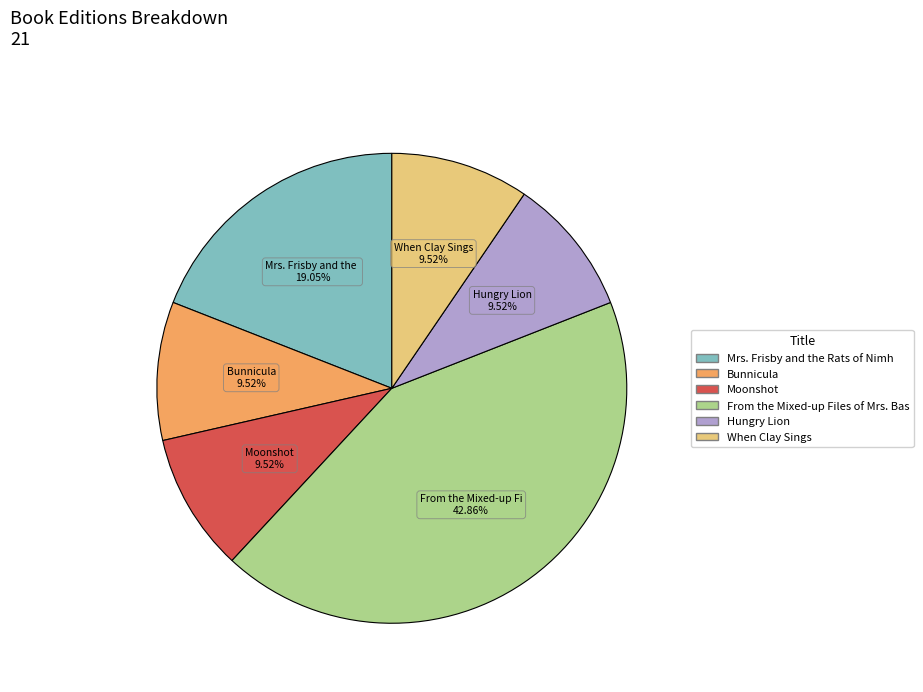

How many slices are in this pie chart?

6